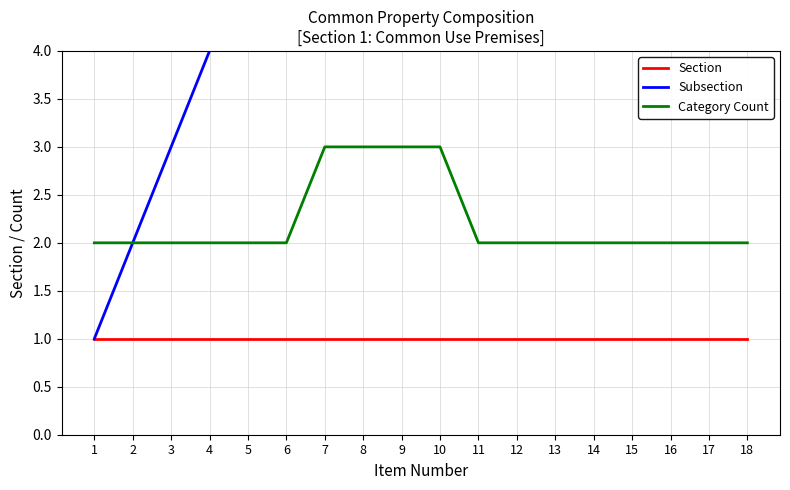

Count the number of data series in this chart.

3